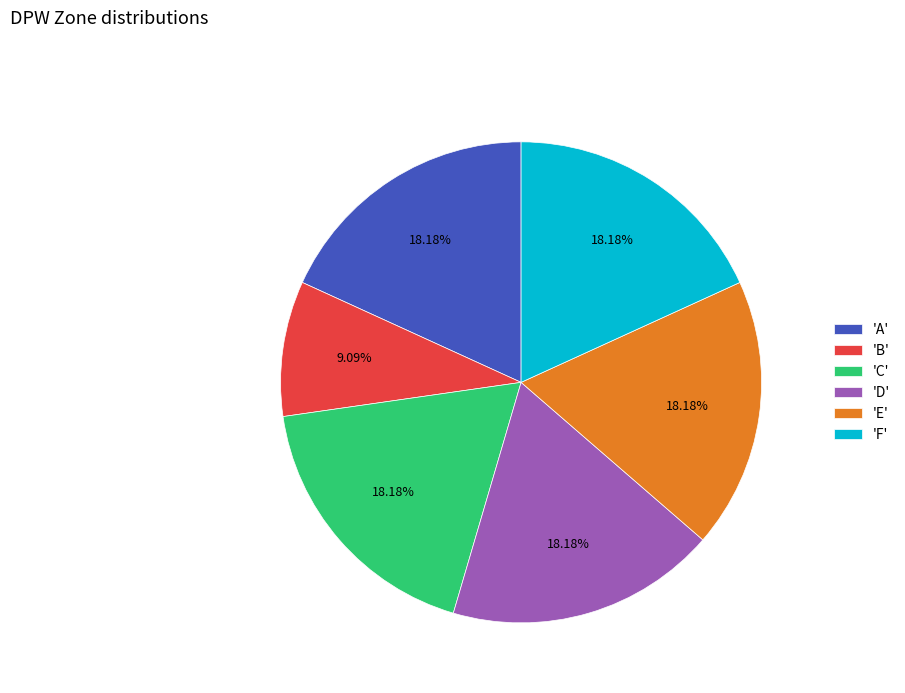

Is the sum of 'D' and 'C' greater than half?

No